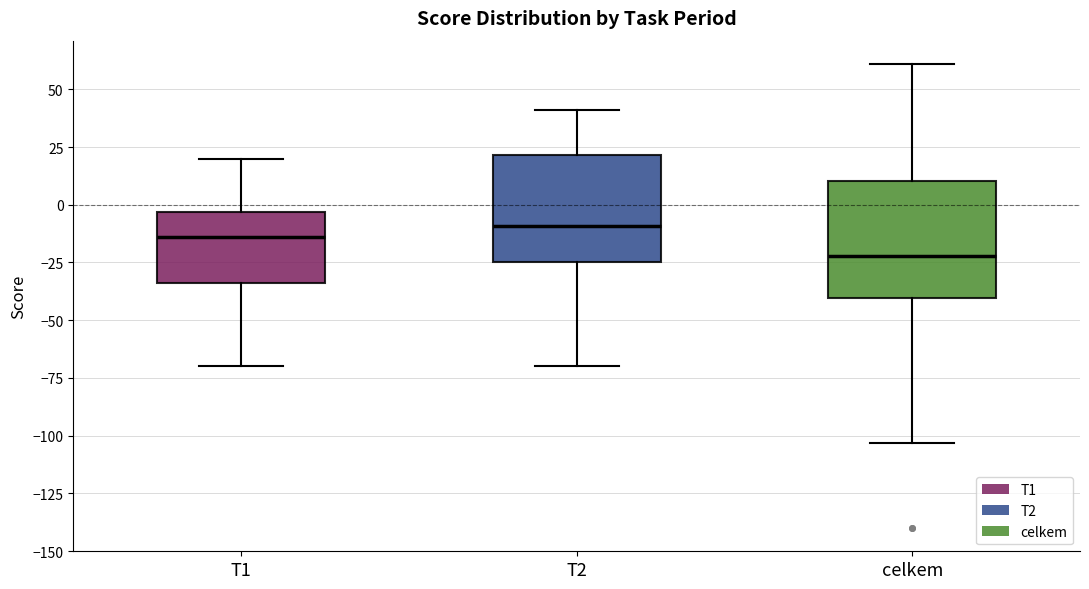

Where is the lower edge of the box for T2 on the y-axis? The values are not printed on the chart, so give them approximately, as read against the axis.

-25